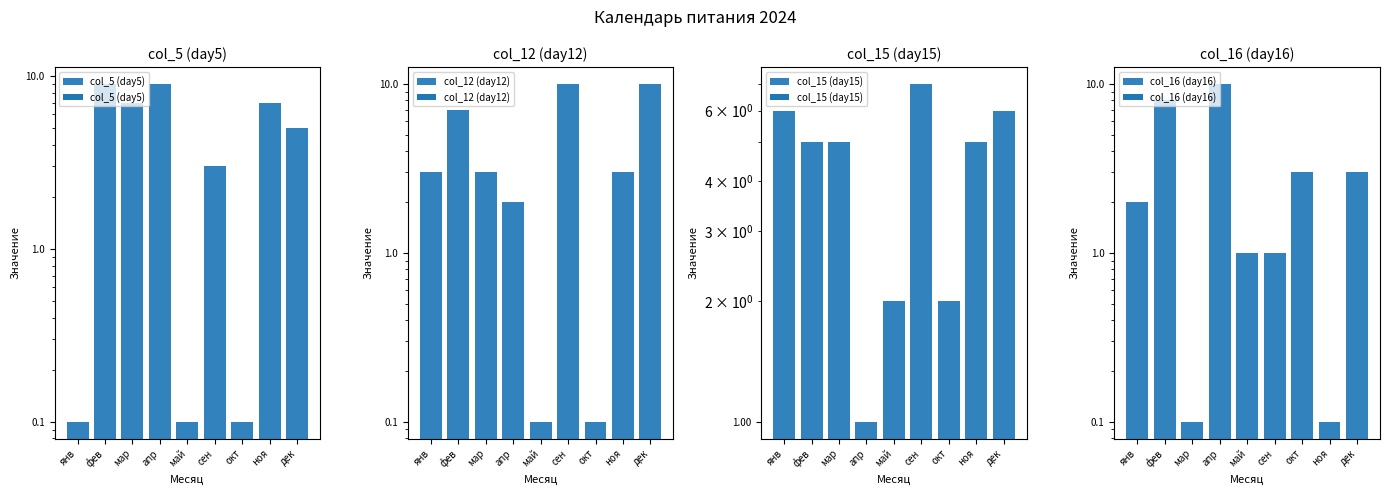

What is the value of the col_16 (day16) bar at the 5th from the left?

1.0